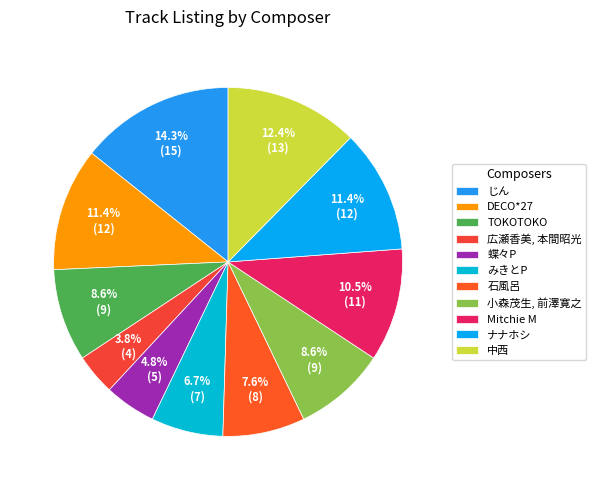

The 石風呂 slice represents 8% of the pie. True or false?

True